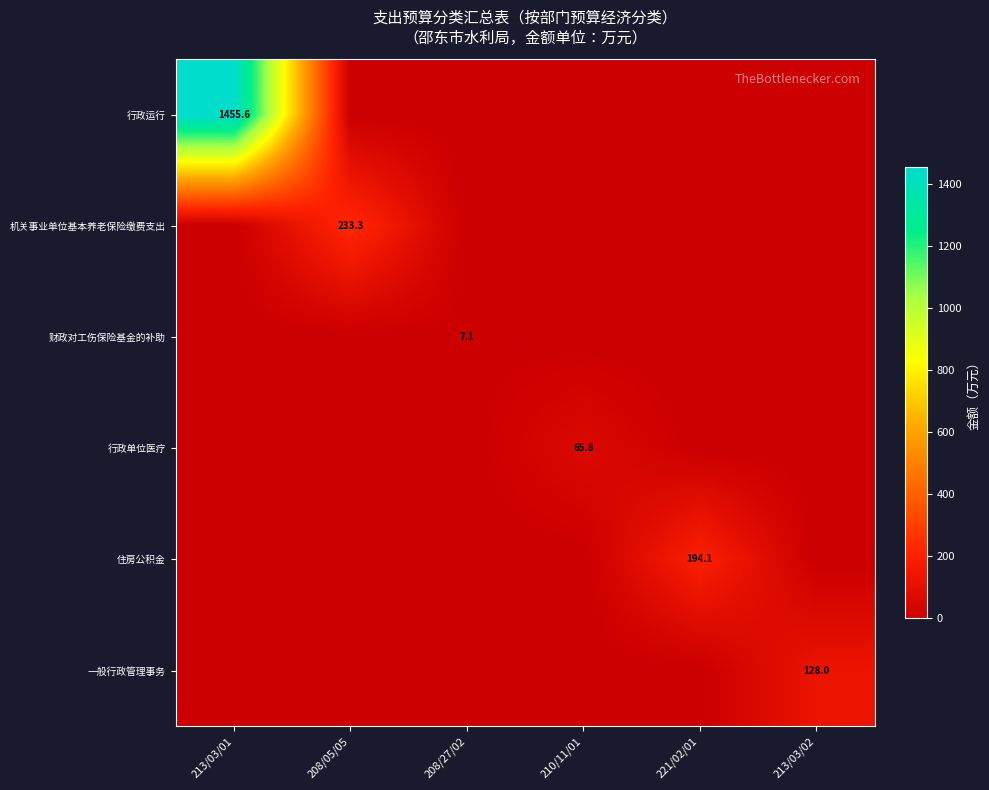

Which series changed the most between 210/11/01 and 221/02/01?

住房公积金